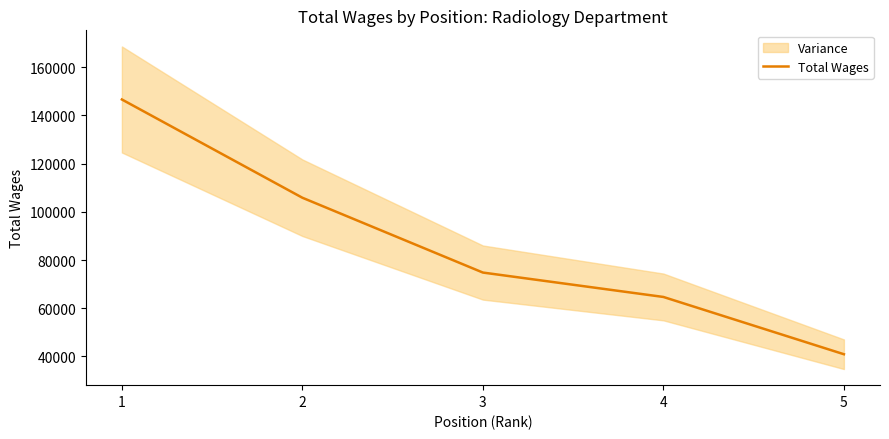

What is the sum of the values at 2 and 3?

180696